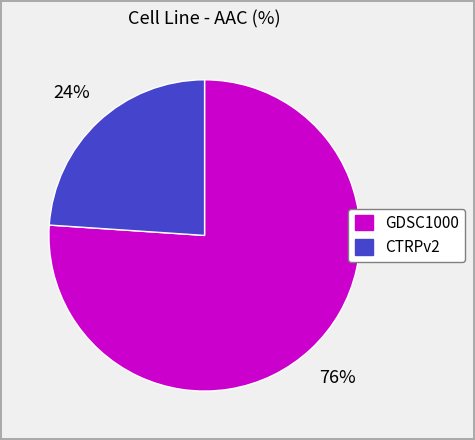

Which has a higher value, CTRPv2 or GDSC1000?

GDSC1000